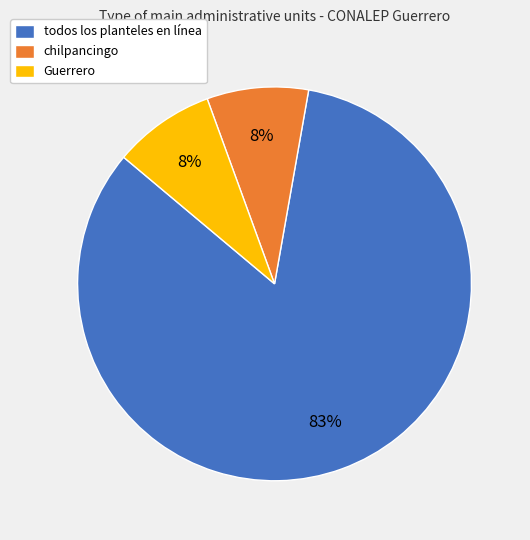

What is the majority slice?

todos los planteles en línea